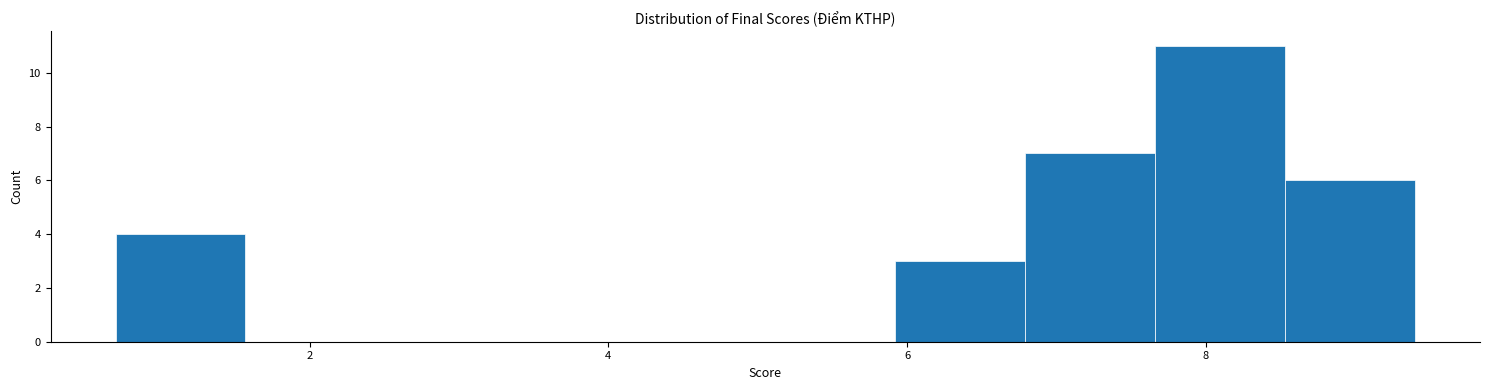

Reading left to right, transcribe this chart: for each bar, give the range it covers on the x-axis and its height. Neither the bar edges nor the heights are printed on the chart, so give them approximately, as read against the axes.

0.8 to 1.6: 4
1.6 to 2.4: 0
2.4 to 3.4: 0
3.4 to 4.2: 0
4.2 to 5.0: 0
5.0 to 6.0: 0
6.0 to 6.8: 3
6.8 to 7.6: 7
7.6 to 8.6: 11
8.6 to 9.4: 6